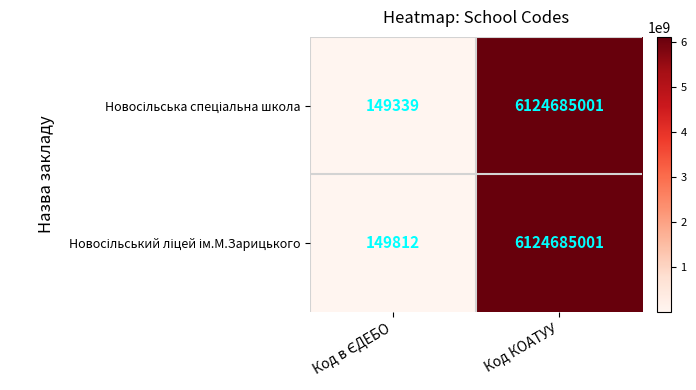

At which category is the sum across all series the highest?

Код КОАТУУ